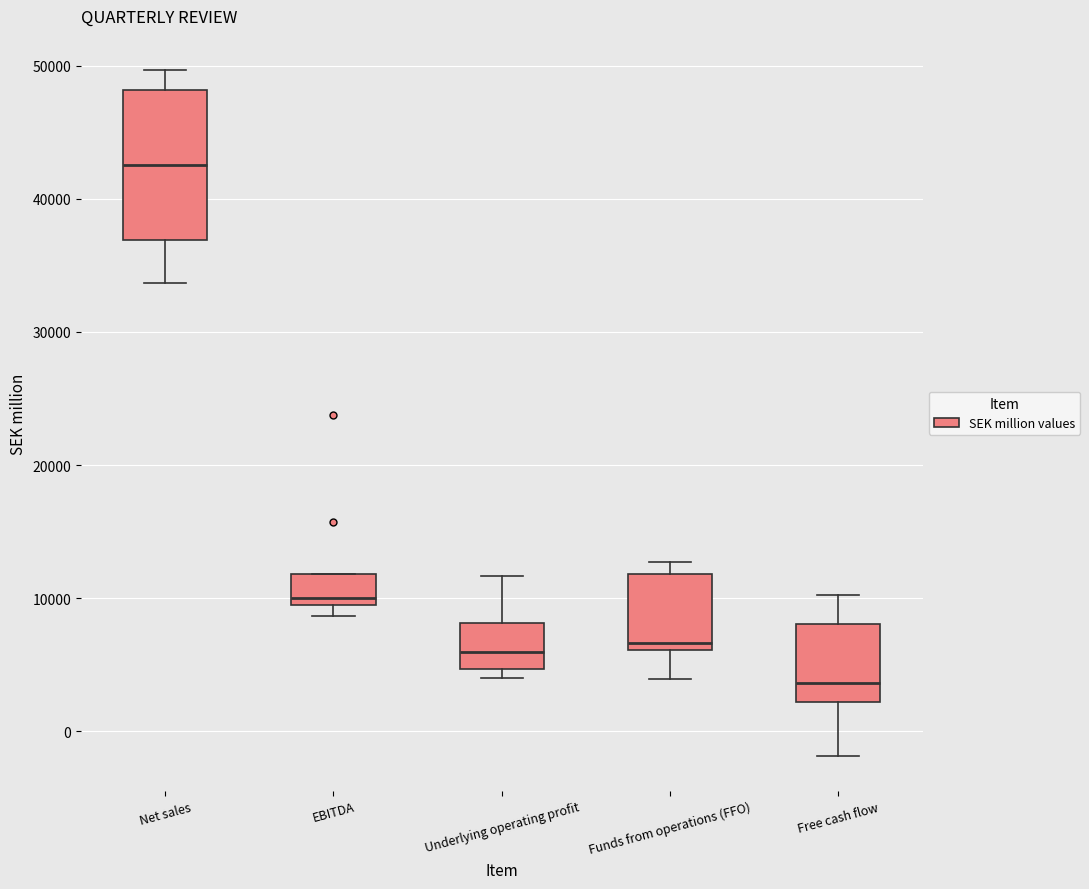

Reading left to right, read every box against the y-axis: the position of its median line, the range the box covers, and the ends of its whiskers. The values are not printed on the chart, so give them approximately, as read against the axis.

Net sales: median 43000, box 37000 to 48000, whiskers 34000 to 50000
EBITDA: median 10000, box 9000 to 12000, whiskers 9000 (just below the box's lower edge) to 12000
Underlying operating profit: median 6000, box 5000 to 8000, whiskers 4000 to 12000
Funds from operations (FFO): median 7000, box 6000 to 12000, whiskers 4000 to 13000
Free cash flow: median 4000, box 2000 to 8000, whiskers -2000 to 10000